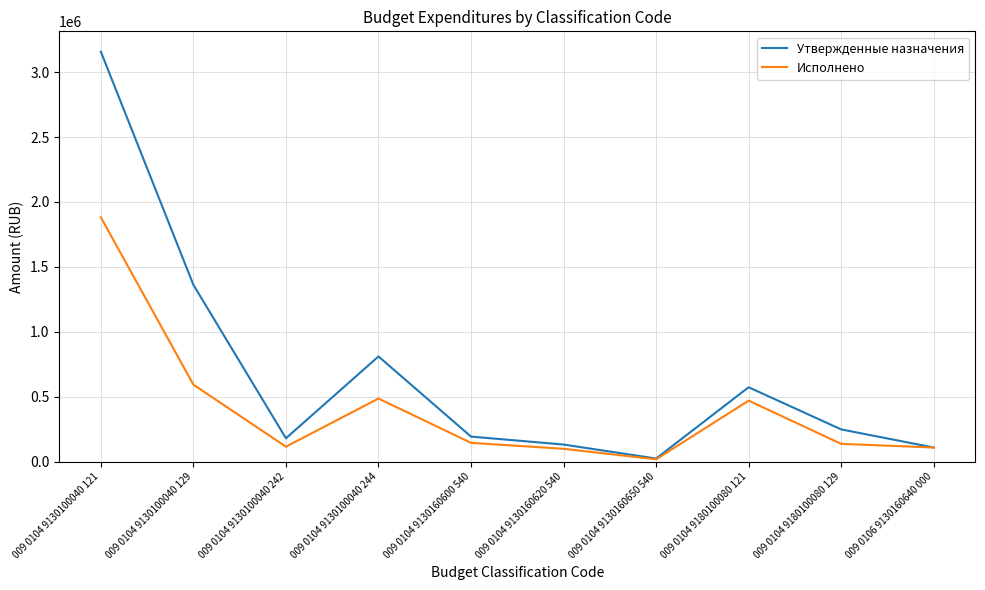

Count the number of categories in the chart.

10